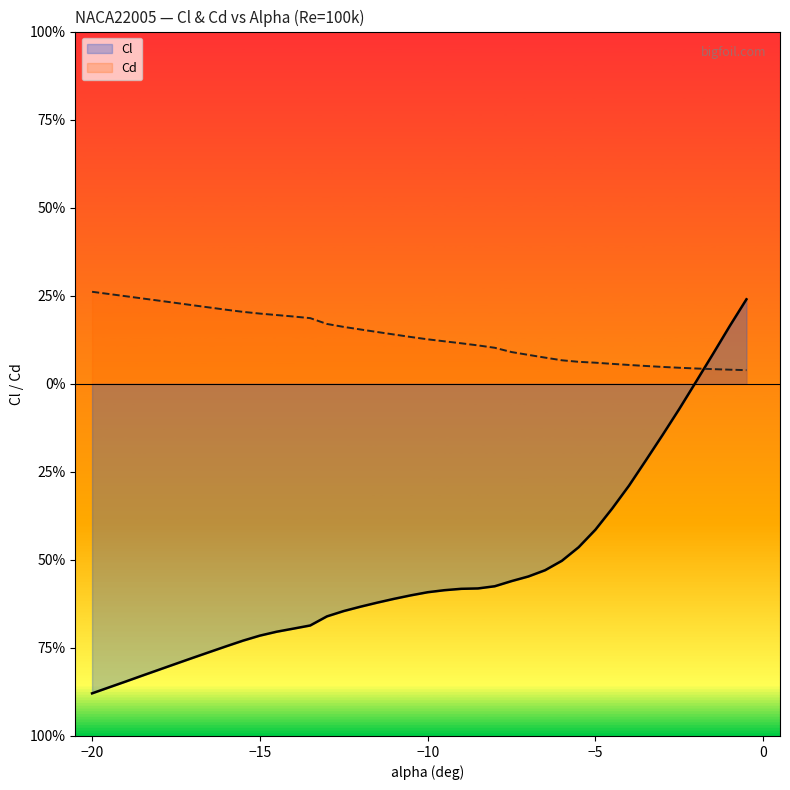

Does the chart have visible grid lines?

No